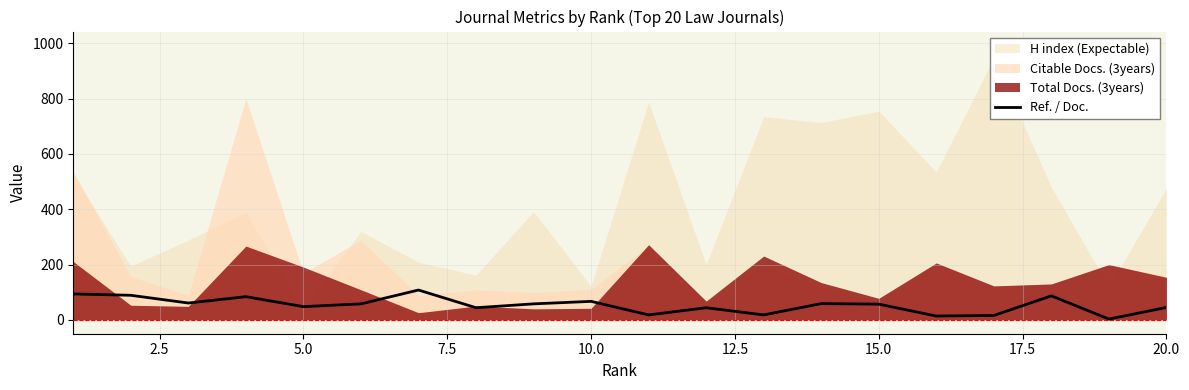

How many data points are less than 58?

10